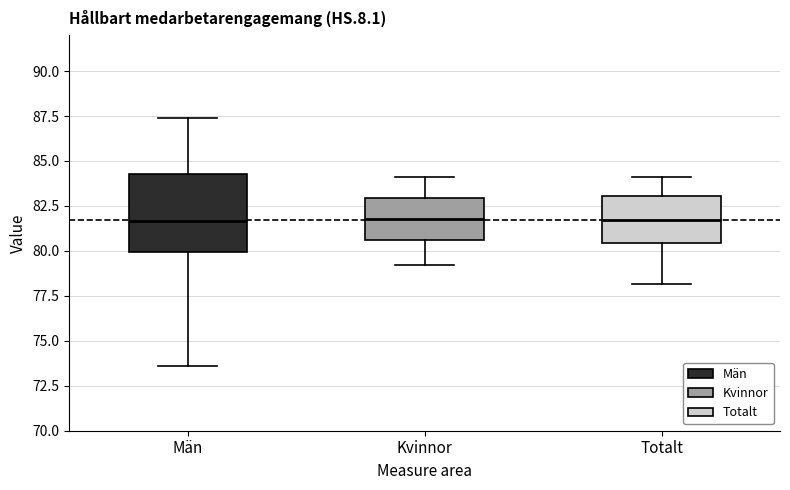

Which box is the tallest, from its lower edge to its upper edge?

Män